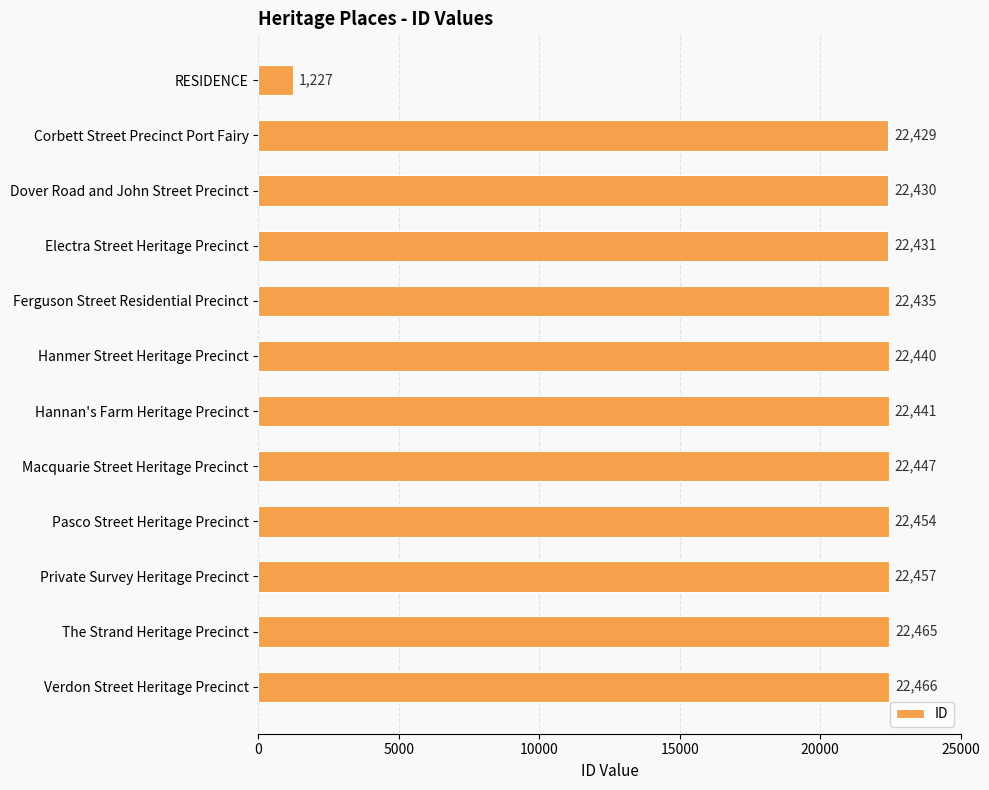

List the labels in order of value, largest first.

Verdon Street Heritage Precinct, The Strand Heritage Precinct, Private Survey Heritage Precinct, Pasco Street Heritage Precinct, Macquarie Street Heritage Precinct, Hannan's Farm Heritage Precinct, Hanmer Street Heritage Precinct, Ferguson Street Residential Precinct, Electra Street Heritage Precinct, Dover Road and John Street Precinct, Corbett Street Precinct Port Fairy, RESIDENCE